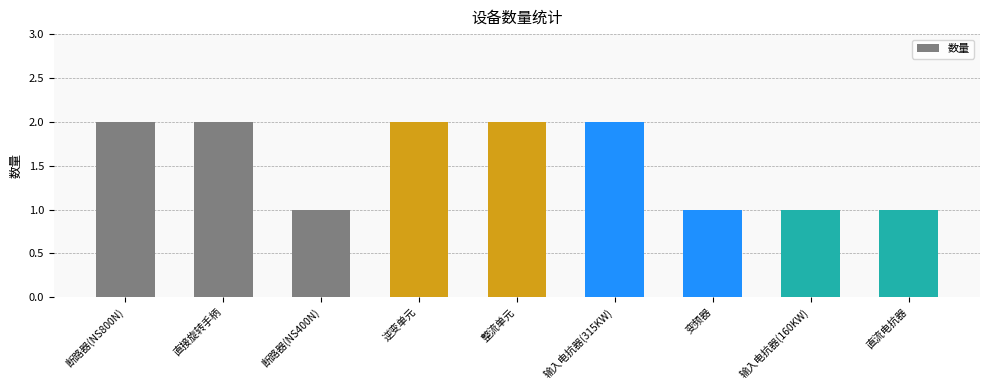

Reading left to right, extract all data points from this chart.

断路器(NS800N)=2	直接旋转手柄=2	断路器(NS400N)=1	逆变单元=2	整流单元=2	输入电抗器(315KW)=2	变频器=1	输入电抗器(160KW)=1	直流电抗器=1